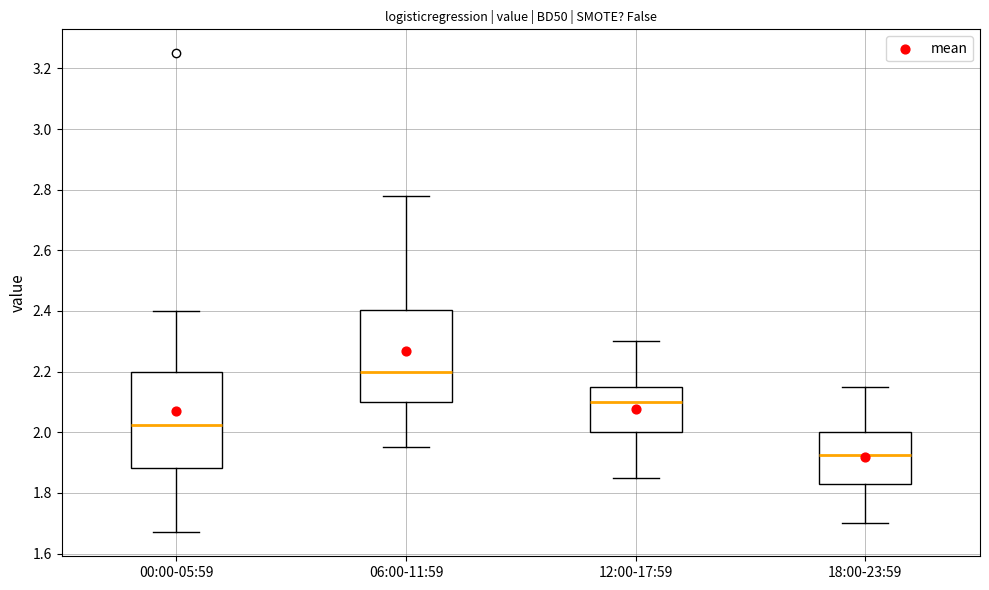

Which box's median line is the highest?

06:00-11:59